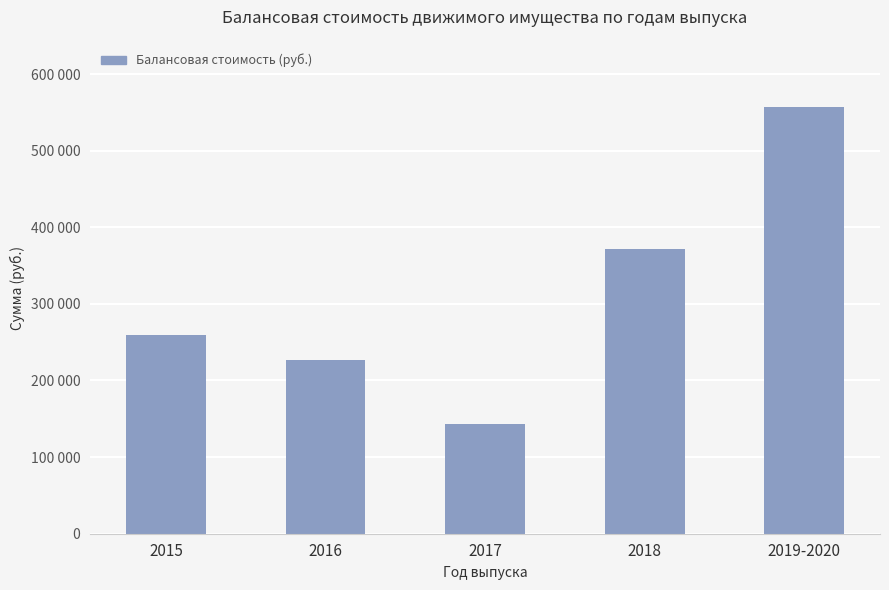

What is the label of the 3rd bar from the right?

2017